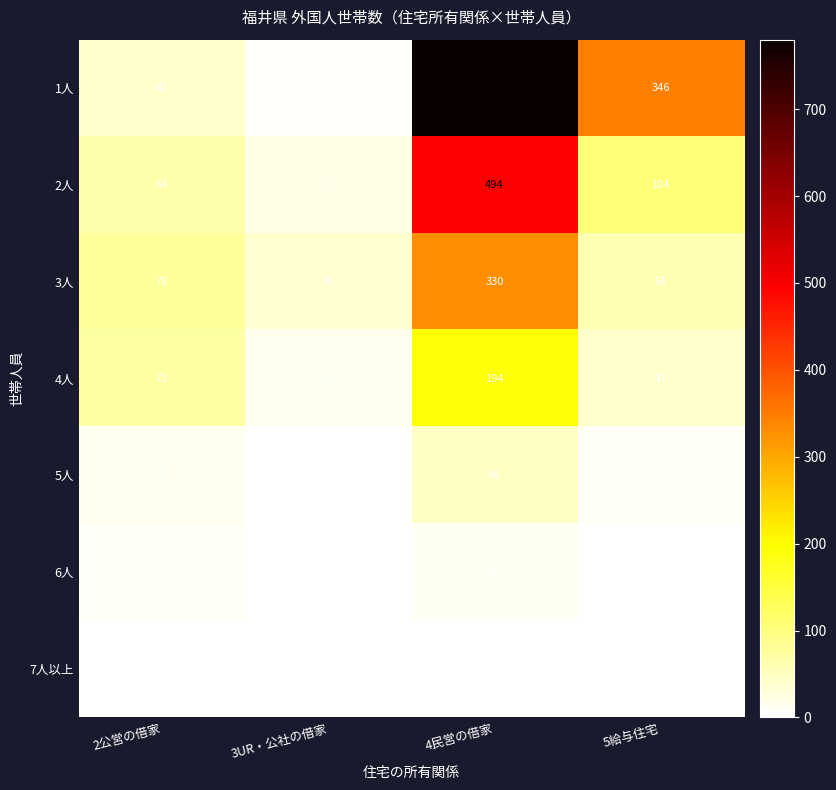

Rank the series by their maximum value, from lowest to highest.

7人以上, 6人, 5人, 4人, 3人, 2人, 1人